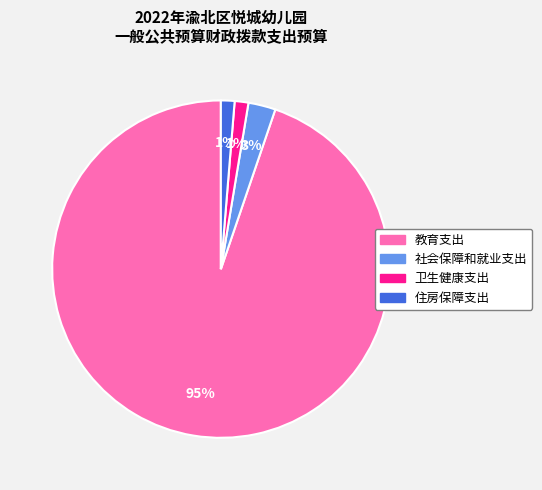

Is it true that 卫生健康支出 is 1% of the pie?

True